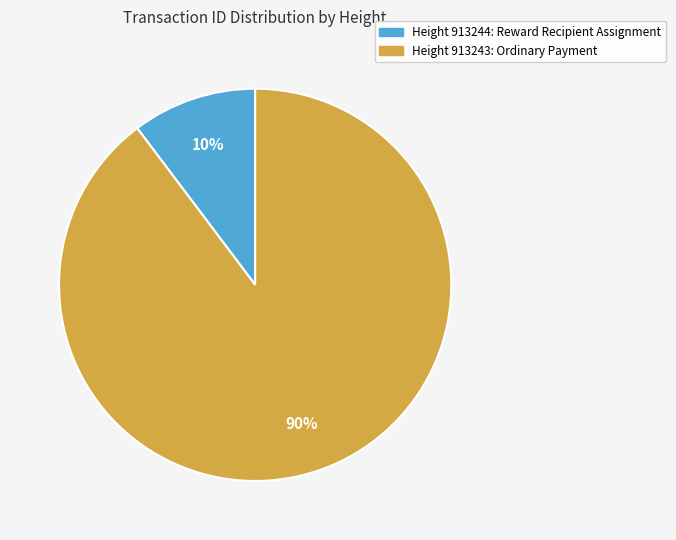

Is there a majority slice in this chart?

Yes